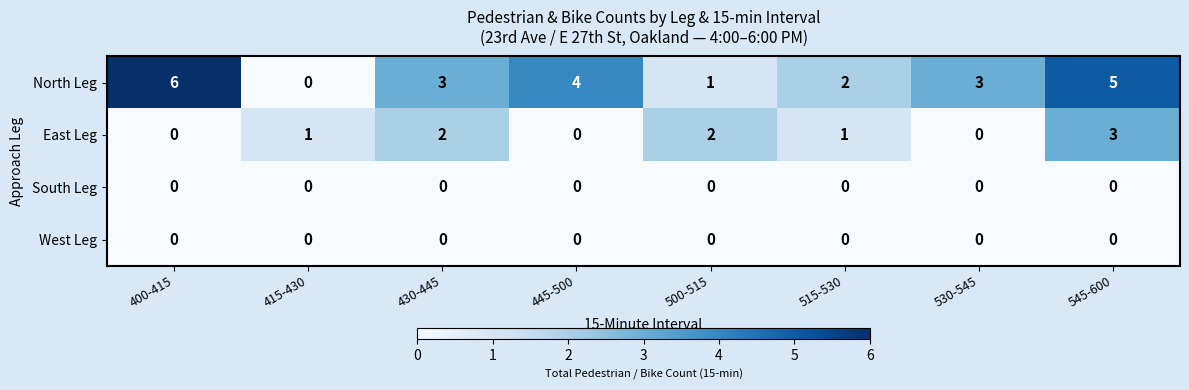

What value does the North Leg series have at 545-600?

5